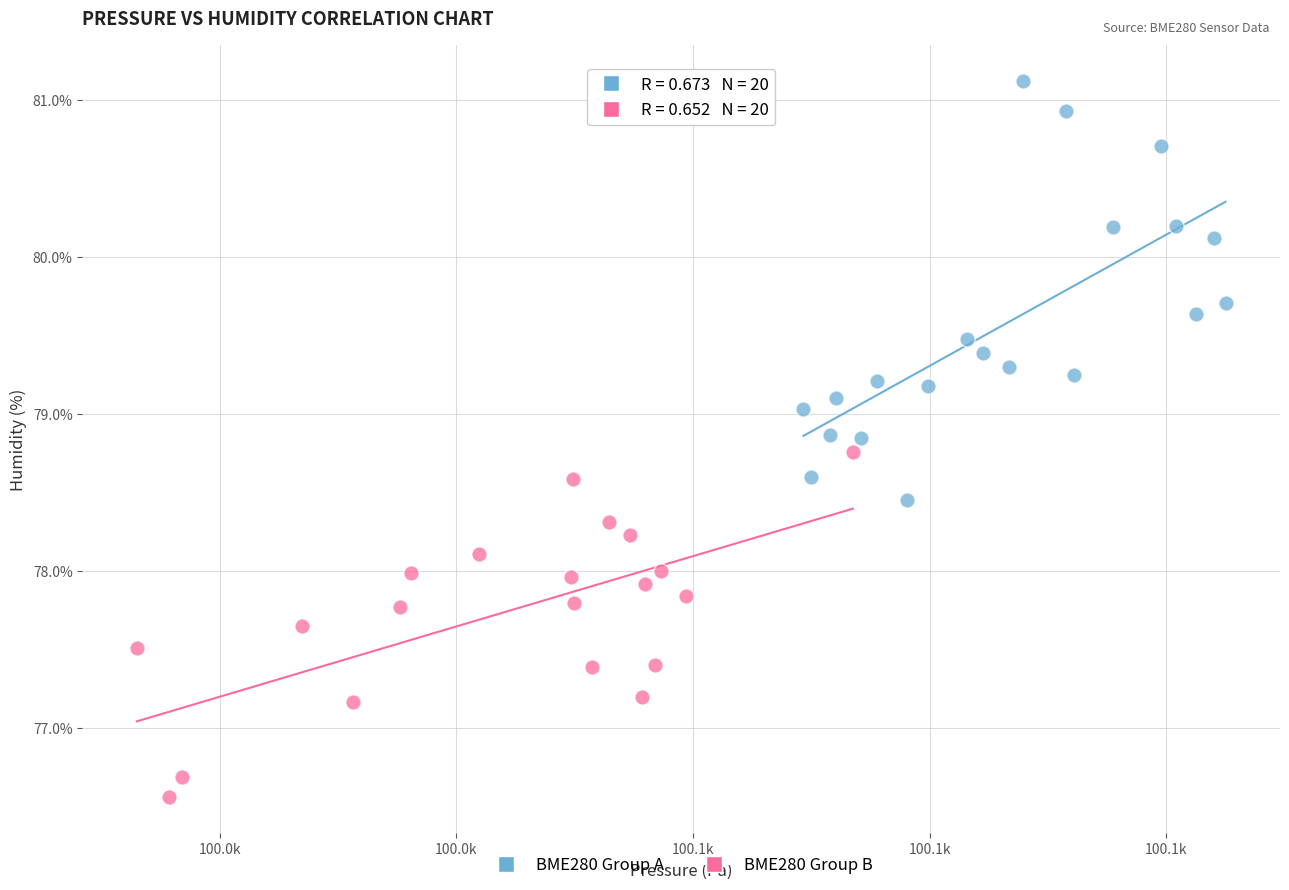

Which series has the widest spread of Y values?

BME280 Group A